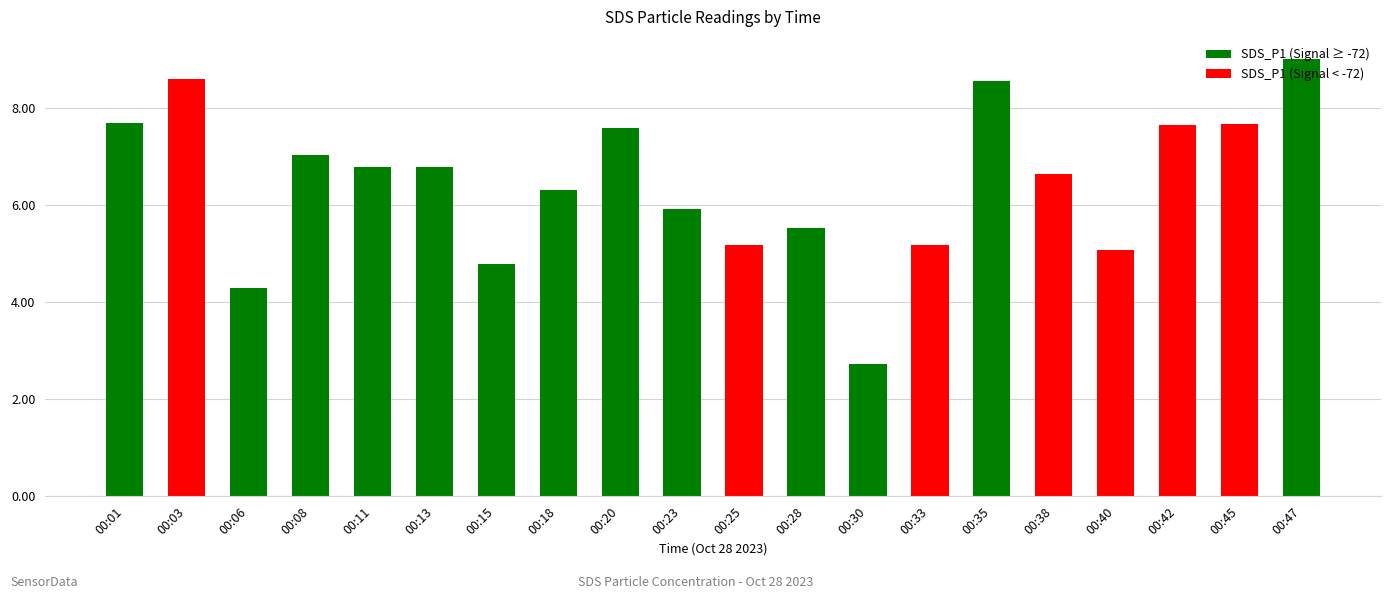

What is the sum of the values at 00:30 and 00:40?

7.8